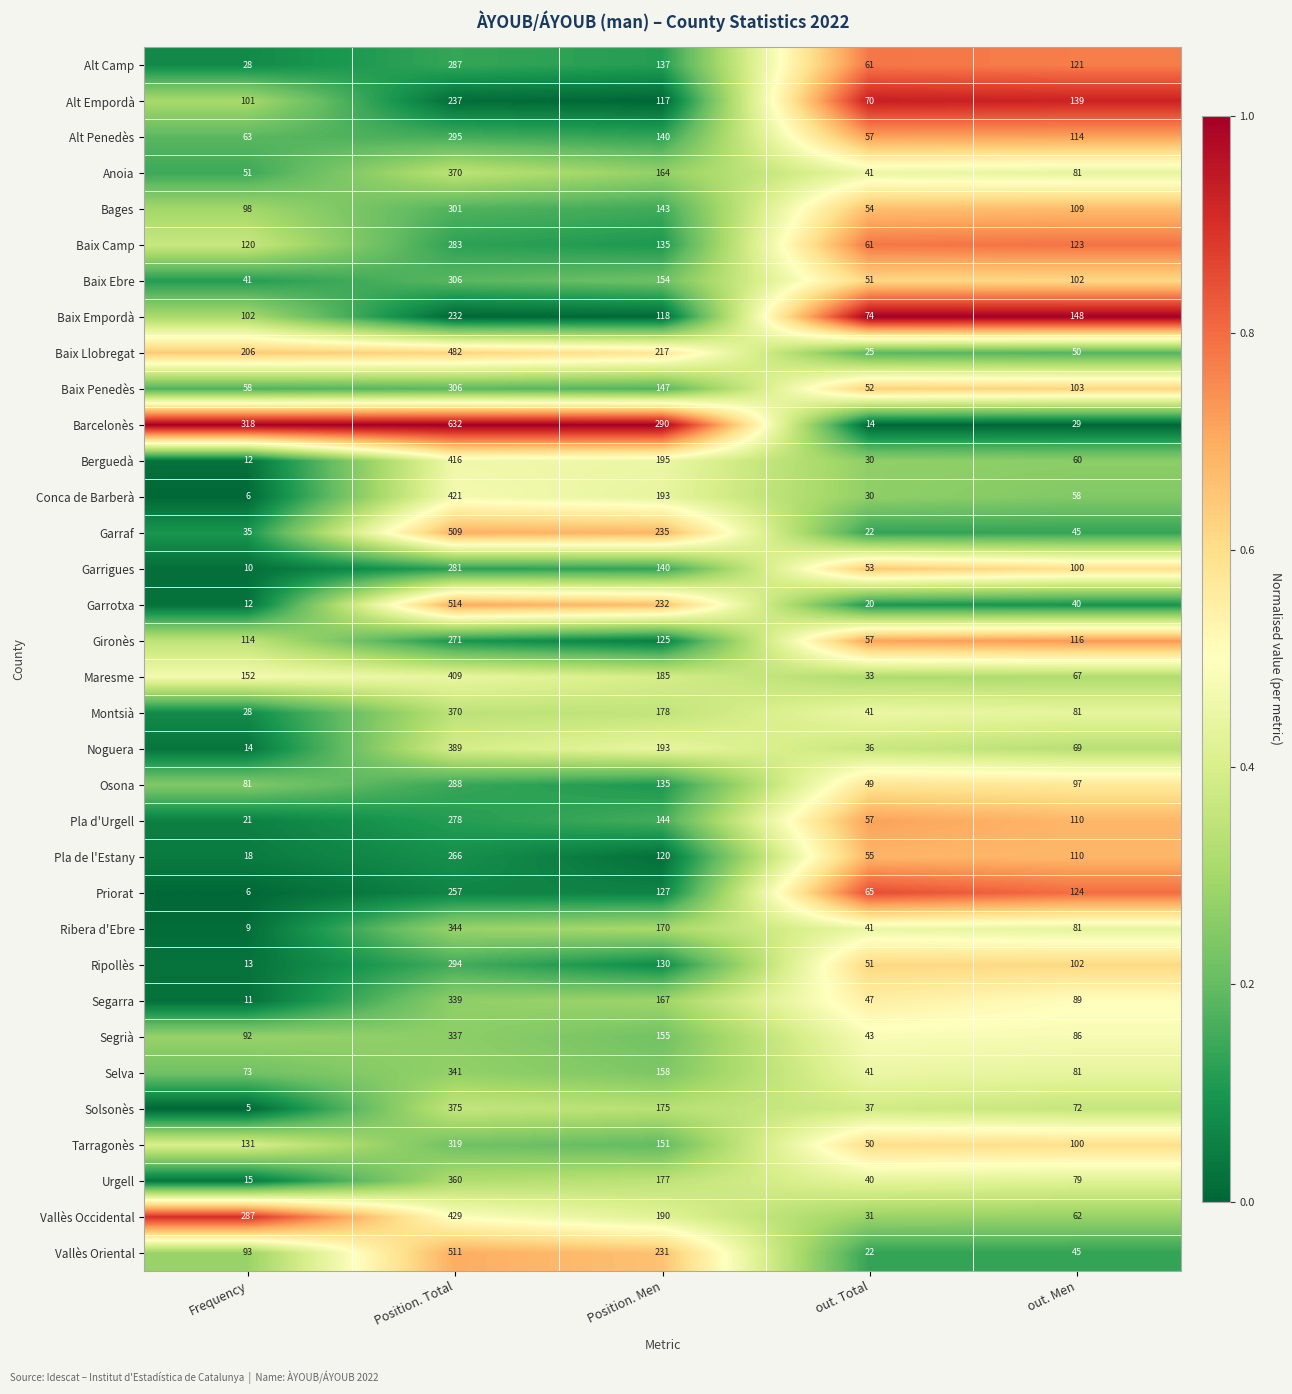

What is the average value of the Ribera d'Ebre series?

129